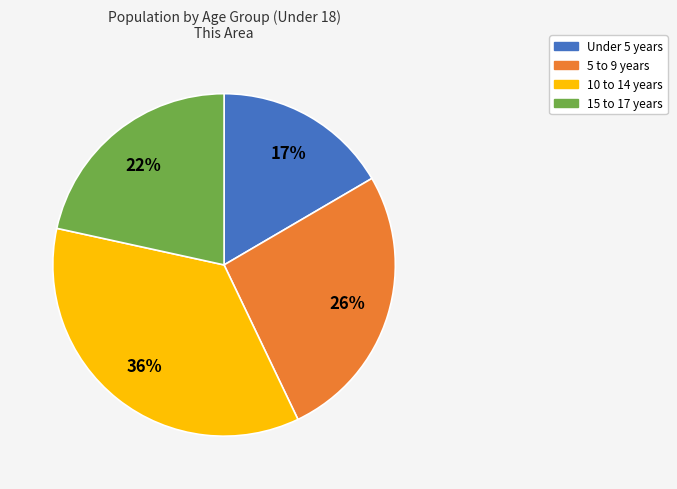

Combined, do 10 to 14 years and 15 to 17 years account for over 50%?

Yes